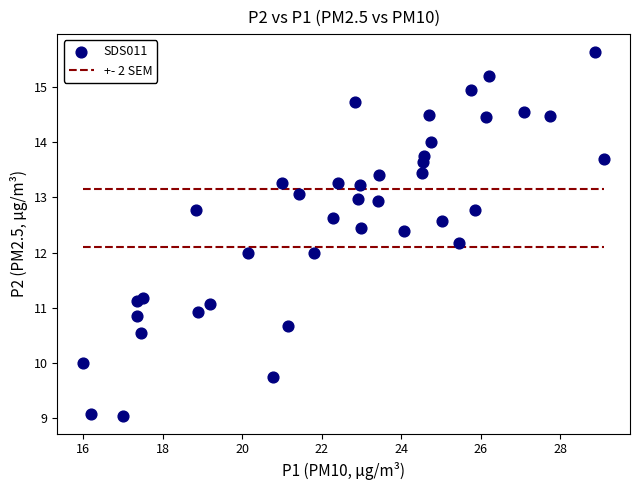

What is the range of X values (max minus min)?

13.1